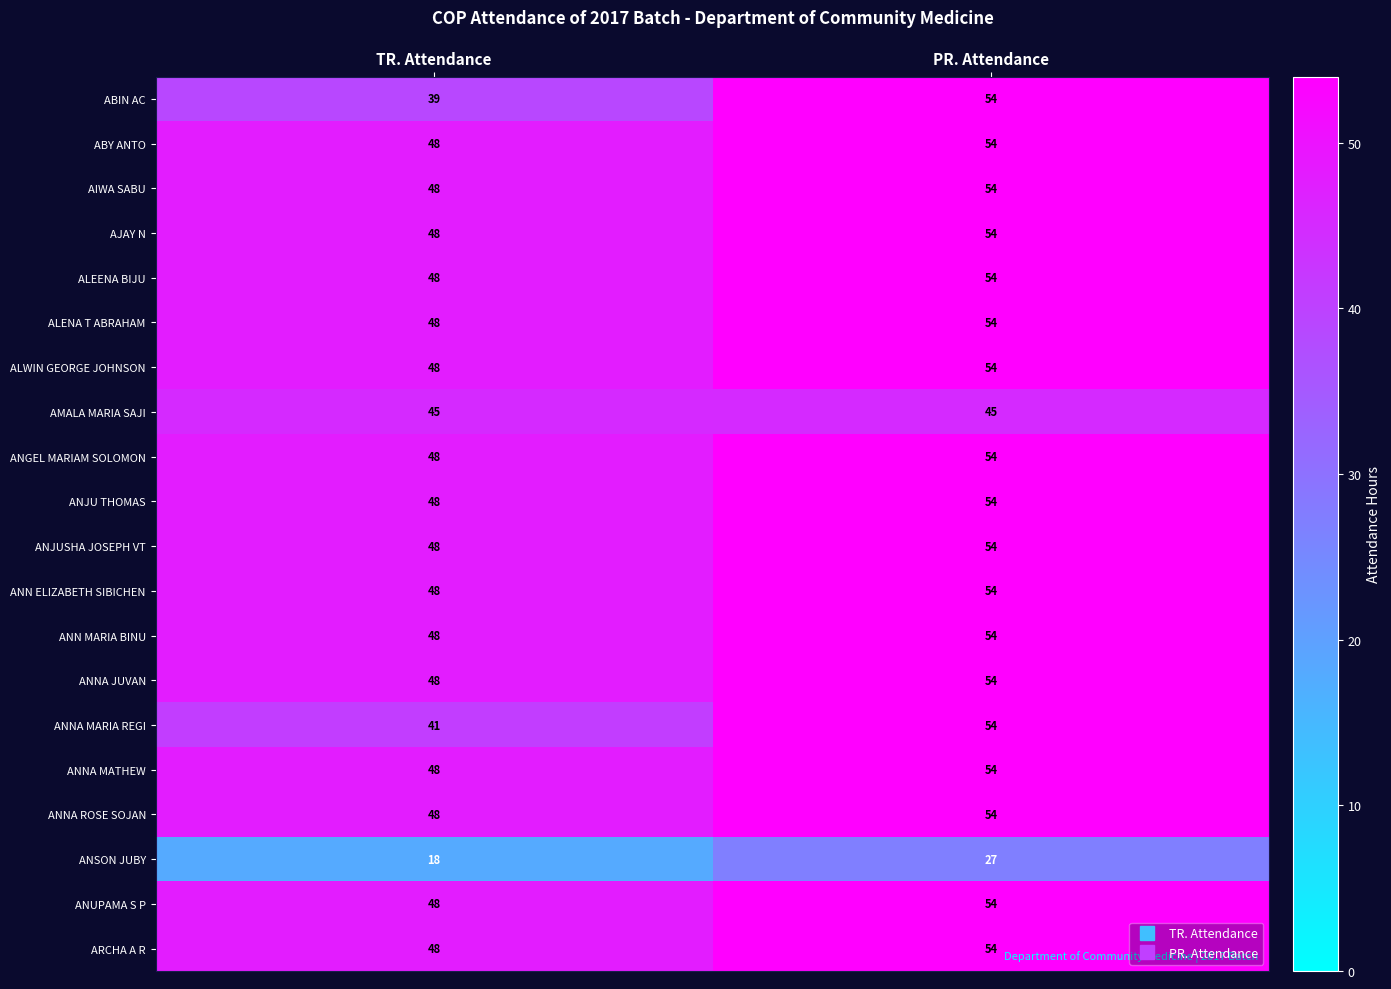

What value does the ANGEL MARIAM SOLOMON series have at TR. Attendance?

48